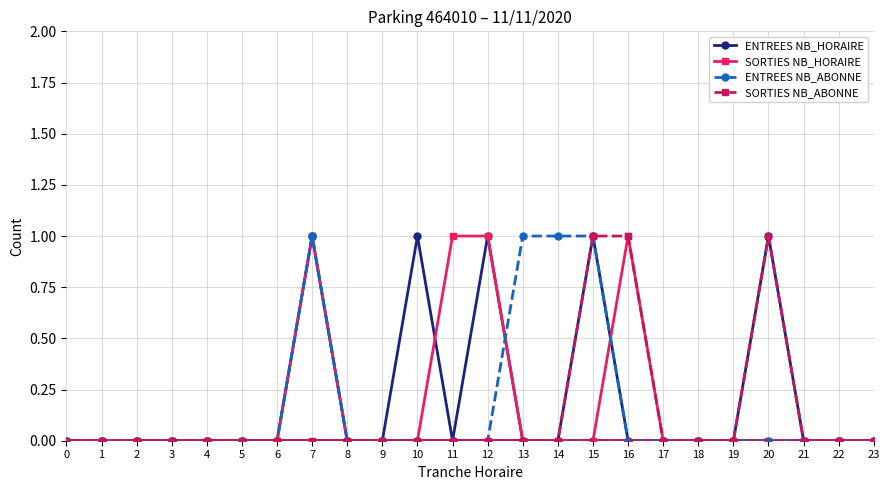

True or false: SORTIES NB_ABONNE and ENTREES NB_ABONNE intersect in this chart.

False